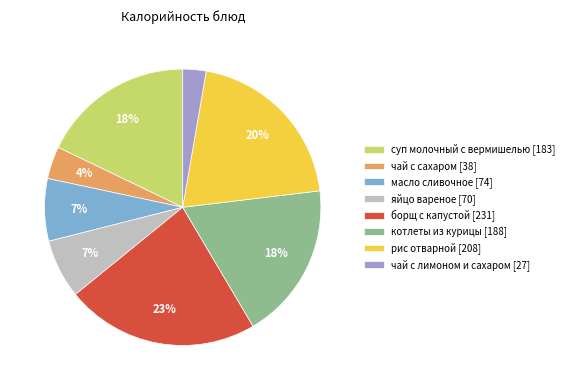

To the nearest percent, what is the combined percentage of котлеты из курицы and борщ с капустой?

41%